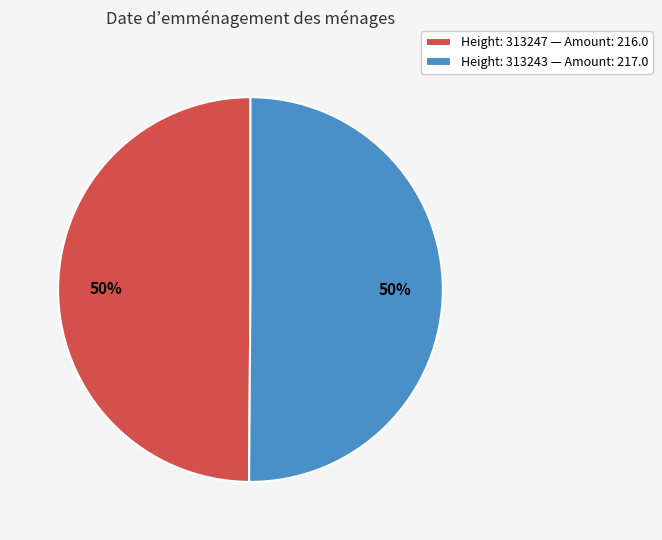

To the nearest percent, what percentage of the pie is Height: 313243 — Amount: 217.0?

50%